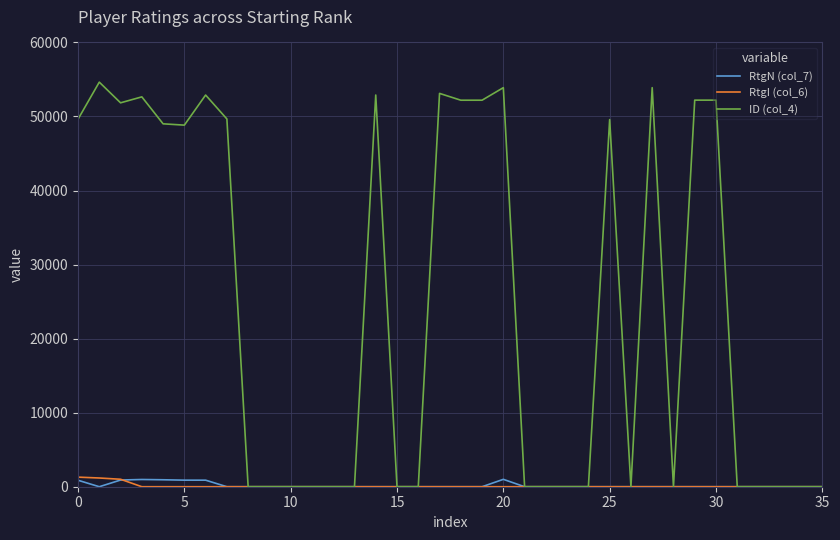

Is this an area chart (filled region under the line)?

No